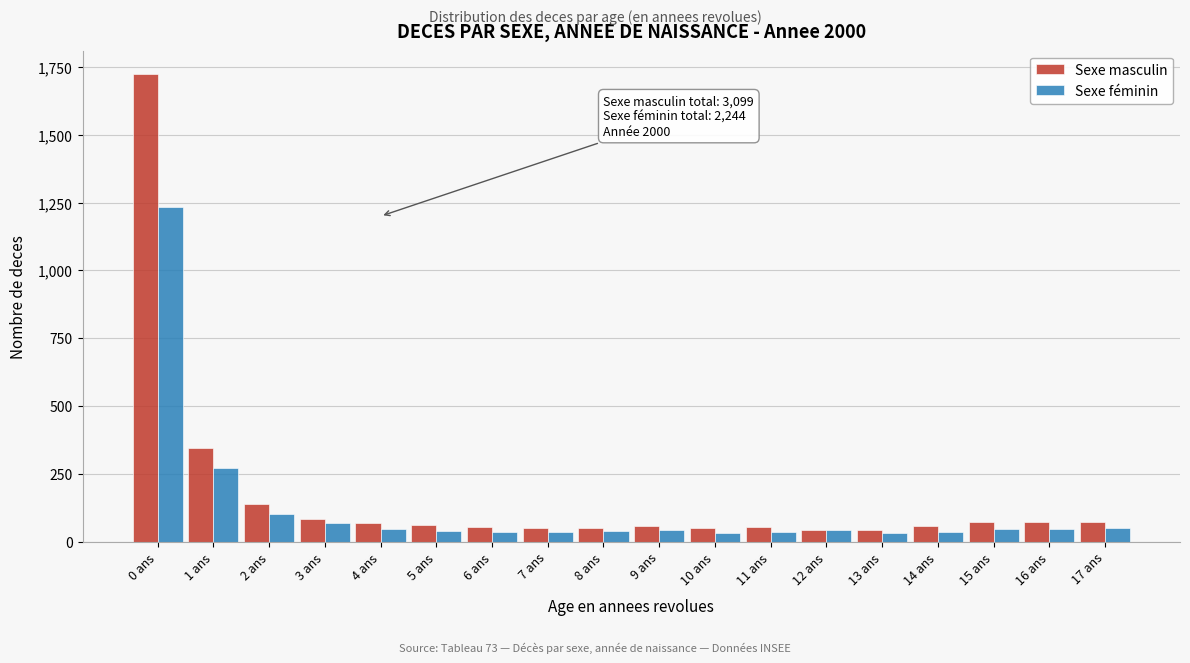

Which category has the highest value in the Sexe féminin series?

0 ans